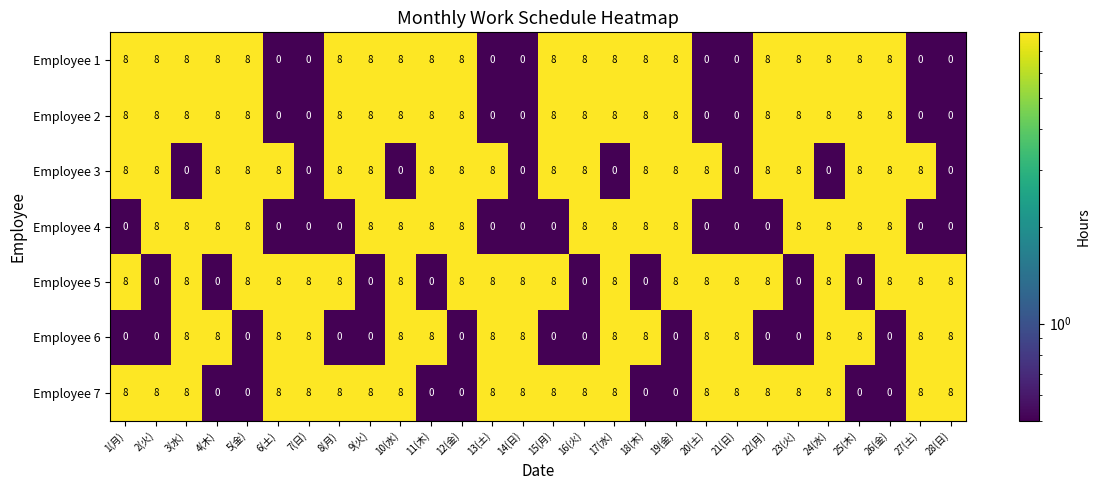

What is the sum of the Employee 3 values at 22(月) and 11(木)?

16